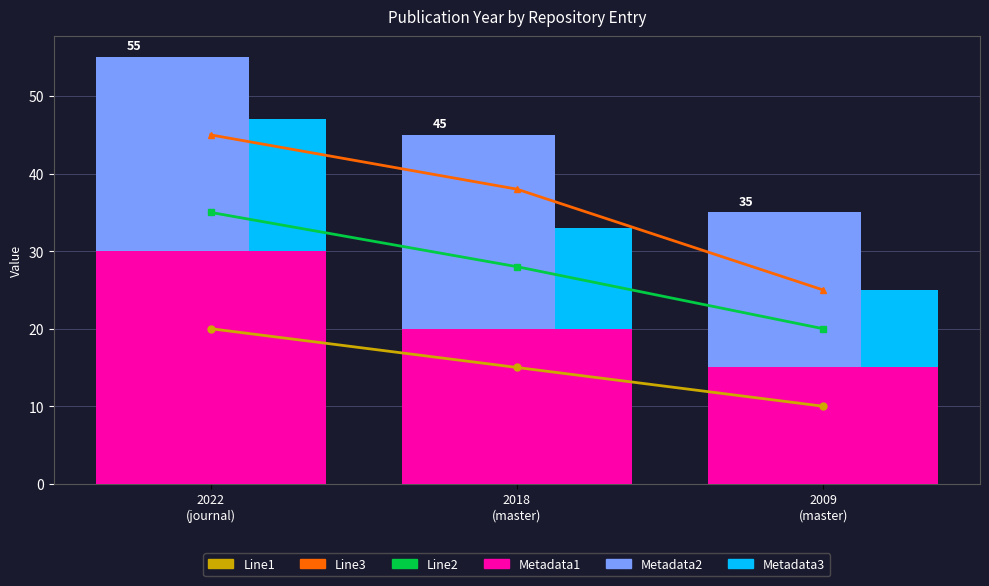

Which series has the largest total across all categories?

Line3